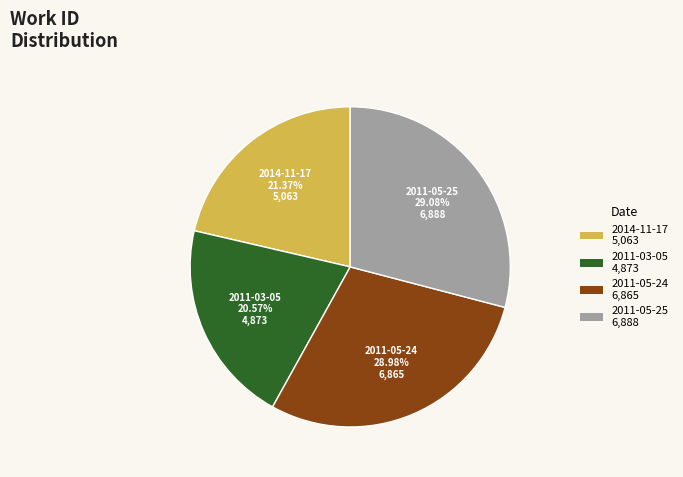

Is 2011-05-24 the majority of the pie?

No